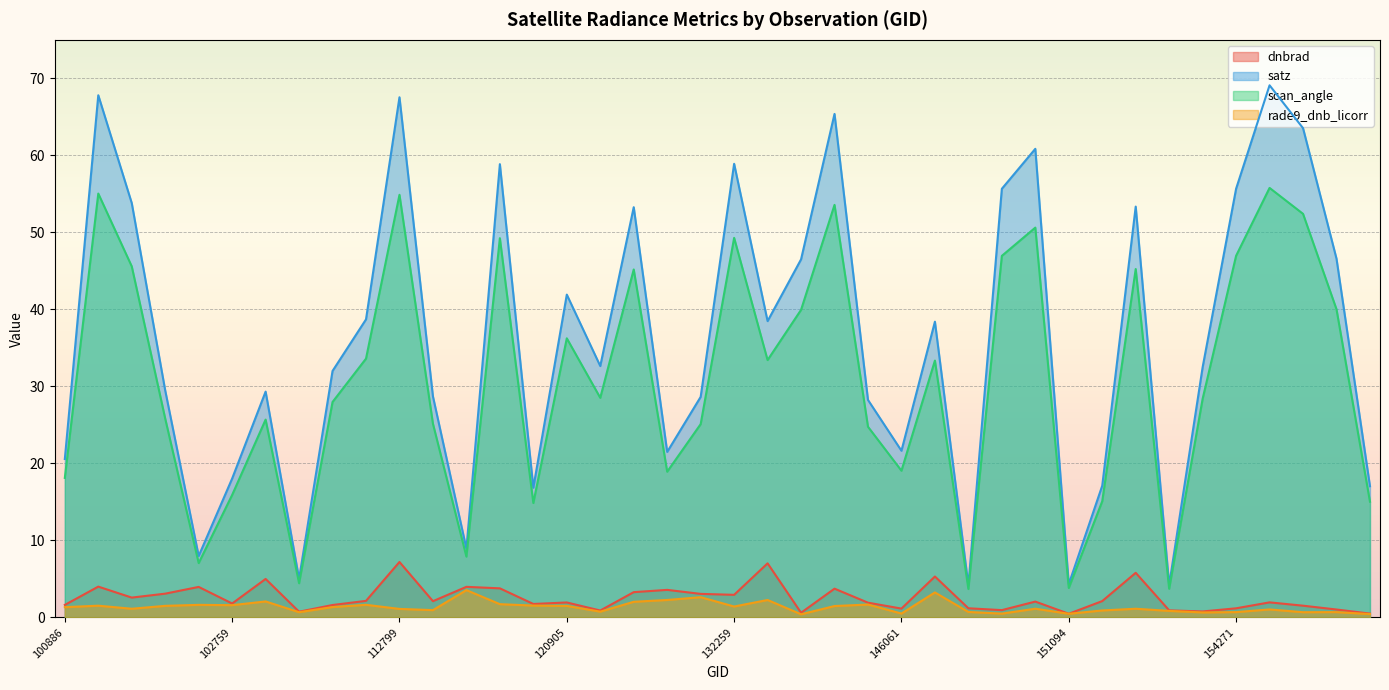

In dnbrad, how many points are higher than both neighbors (excluding endpoints)?

13